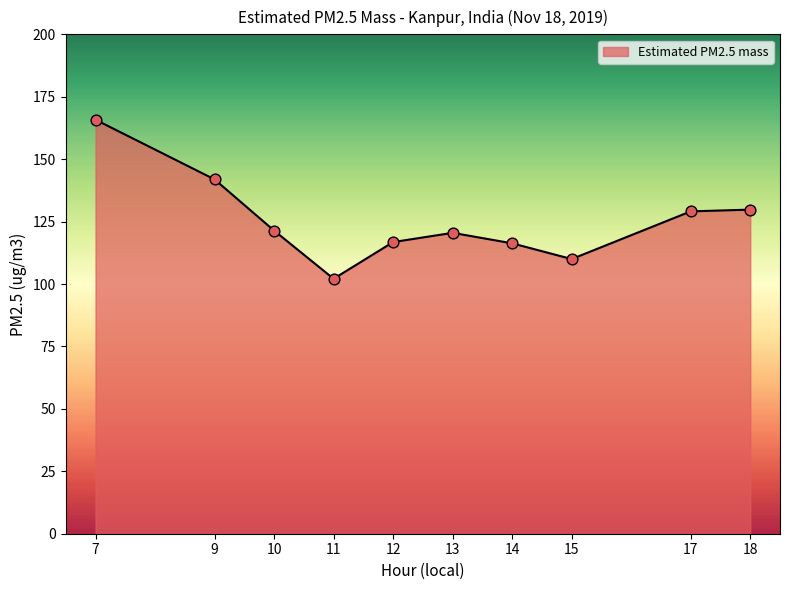

Between 14 and 11, which is larger?

14